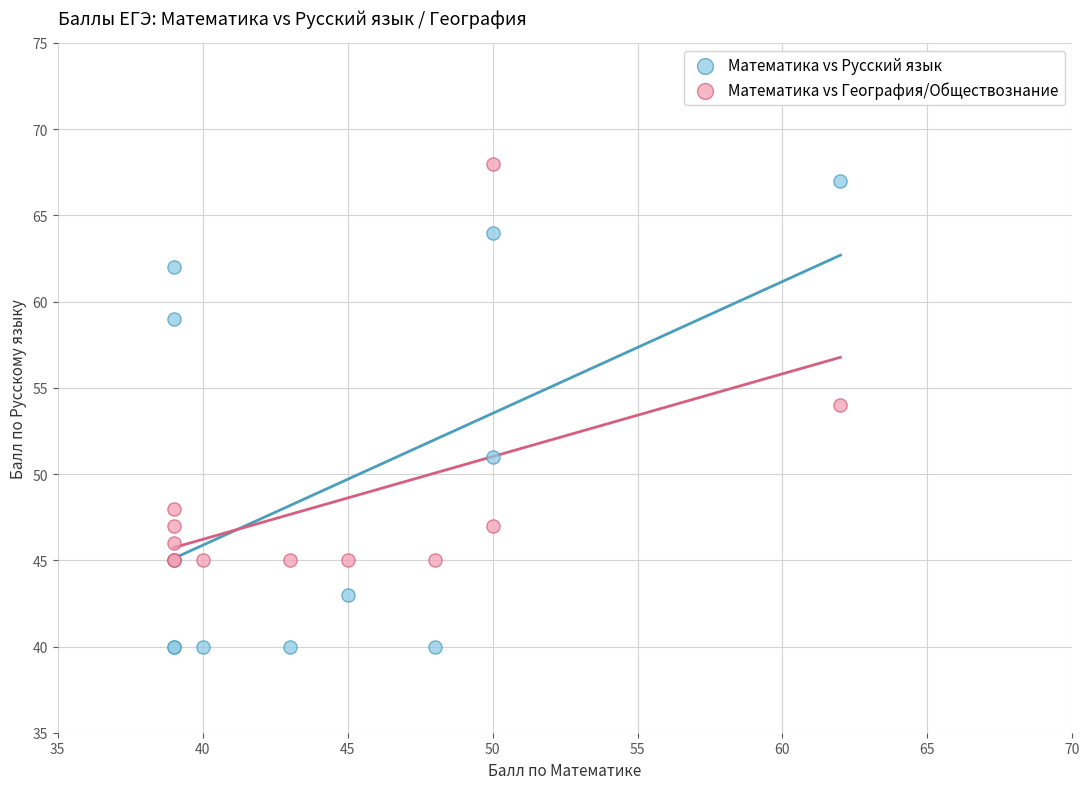

Which series contains the highest Y value?

Математика vs География/Обществознание